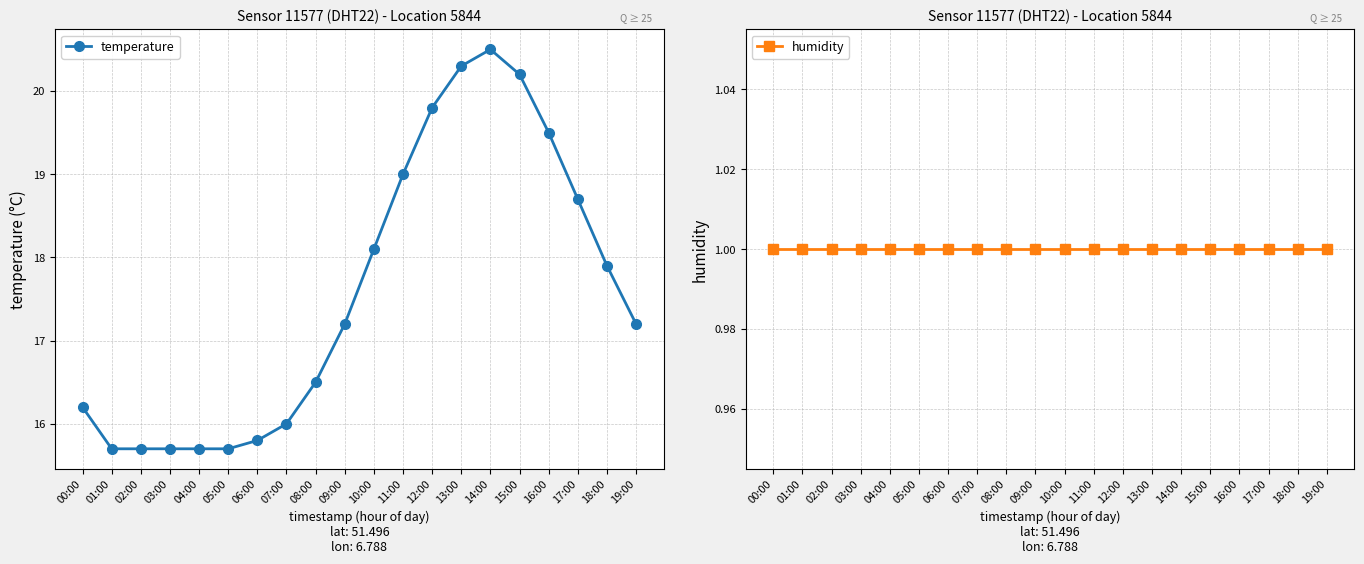

At 03:00, list the series in order from smallest to largest.

humidity, temperature